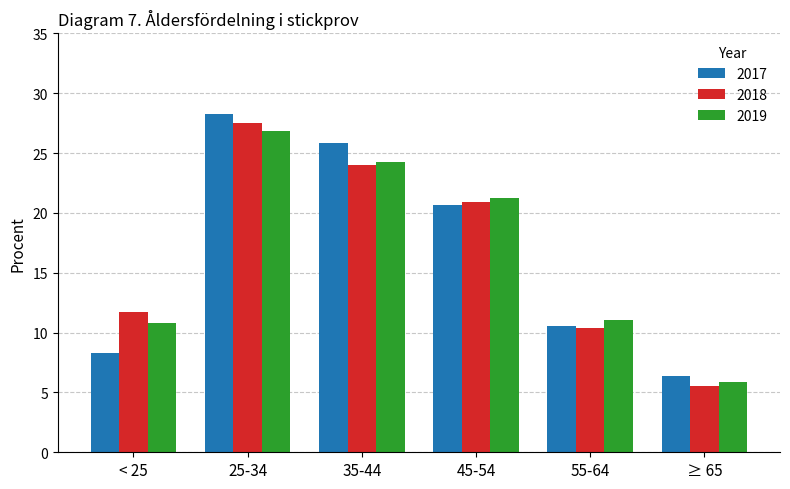

What is the difference between the maximum and minimum values in the 2017 series?

21.9